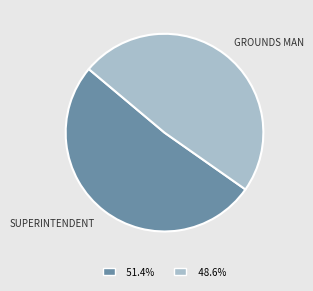

Is there a majority slice in this chart?

Yes